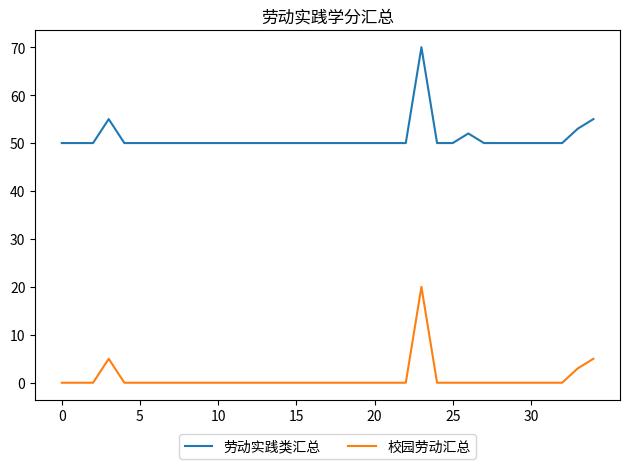

Which series has the largest total across all categories?

劳动实践类汇总